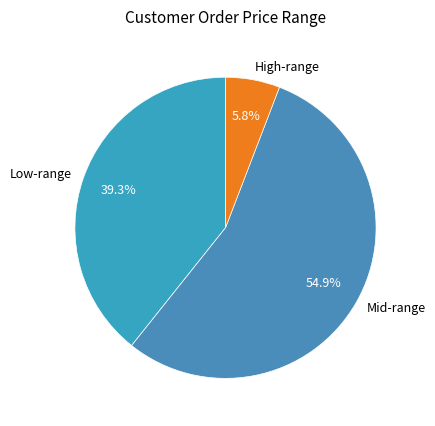

Rank the categories by value from lowest to highest.

High-range, Low-range, Mid-range